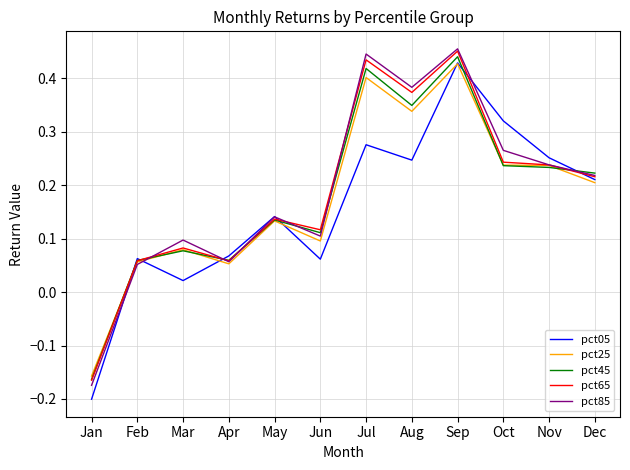

Is it true that pct65 equals 0.1 at Feb?

True